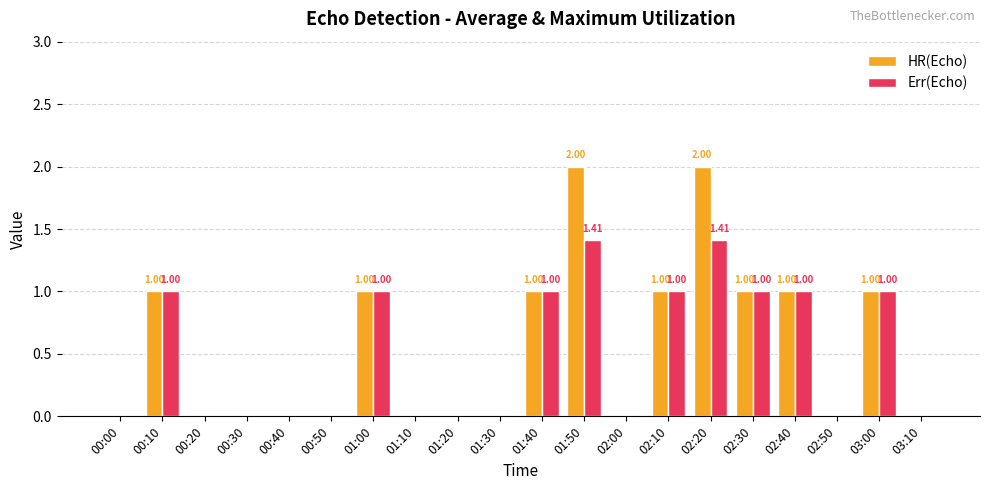

What is the total value across all series at 01:00?

2.0